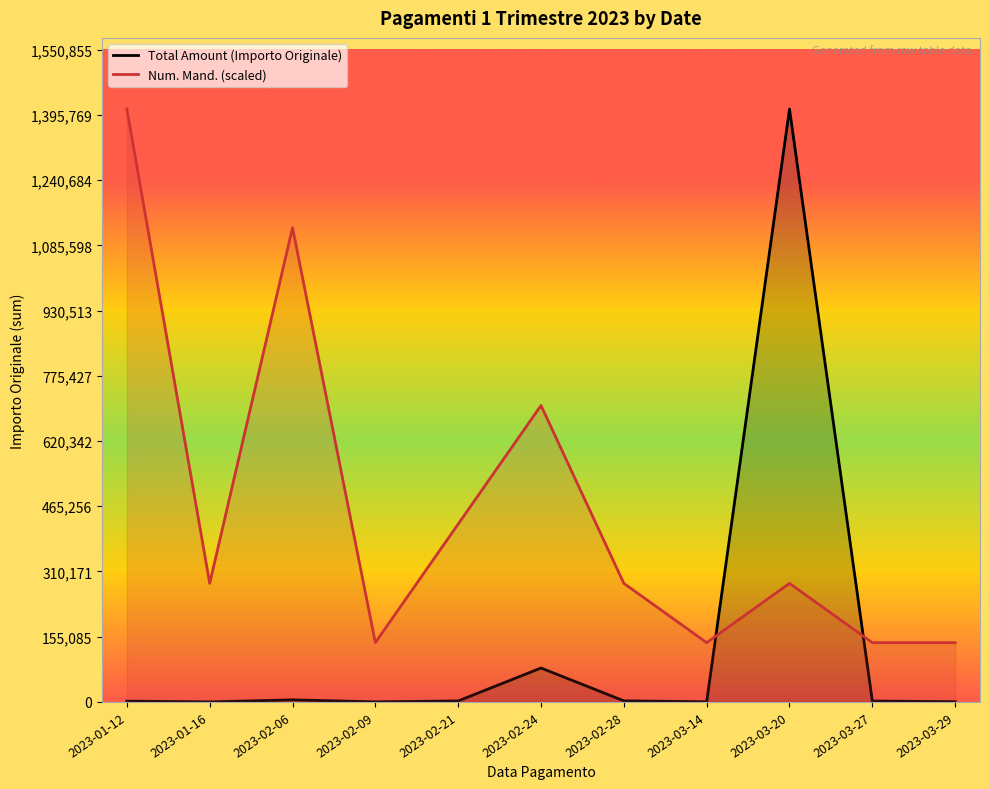

How many times do Total Amount (Importo Originale) and Num. Mand. (scaled) cross each other?

2